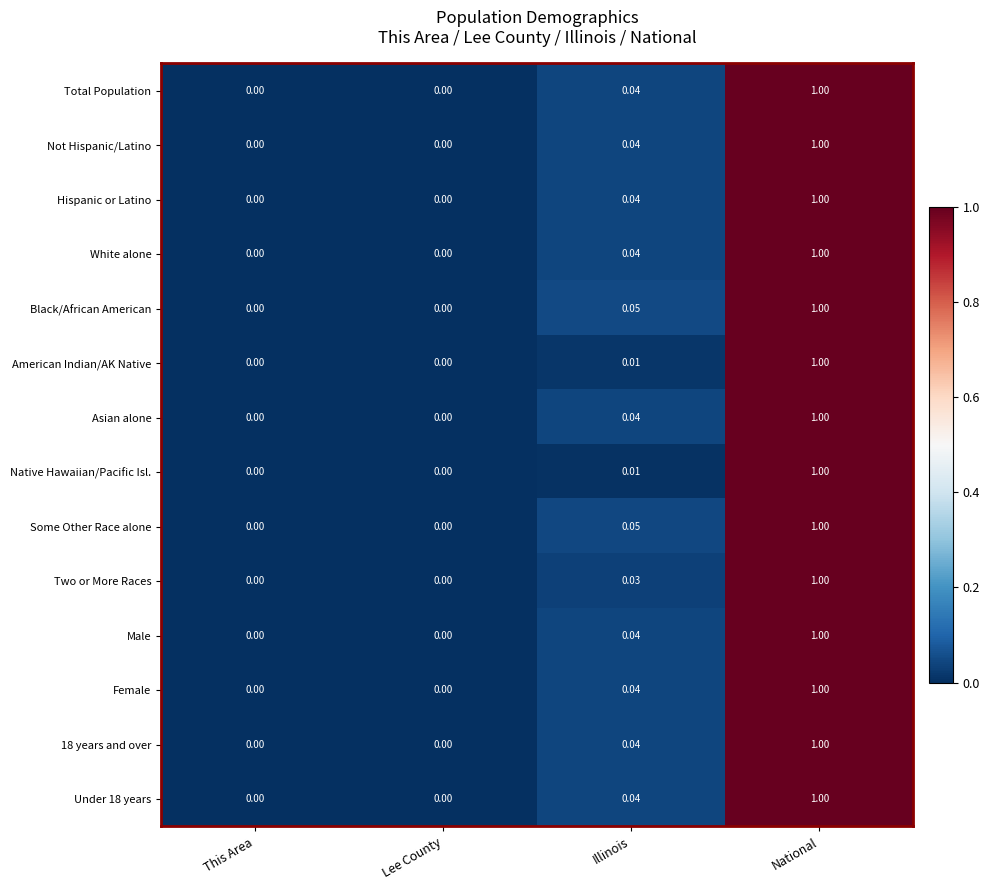

At which category does the chart reach its peak across all series?

National